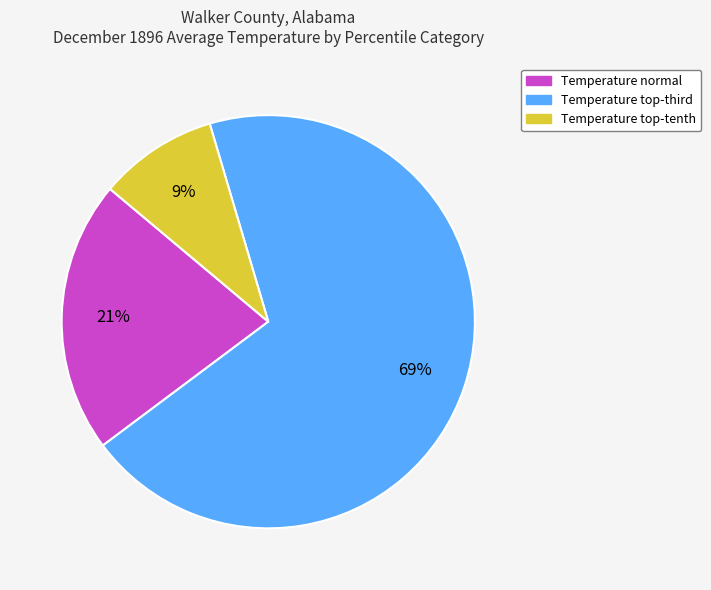

To the nearest percent, what is the average slice percentage?

33%